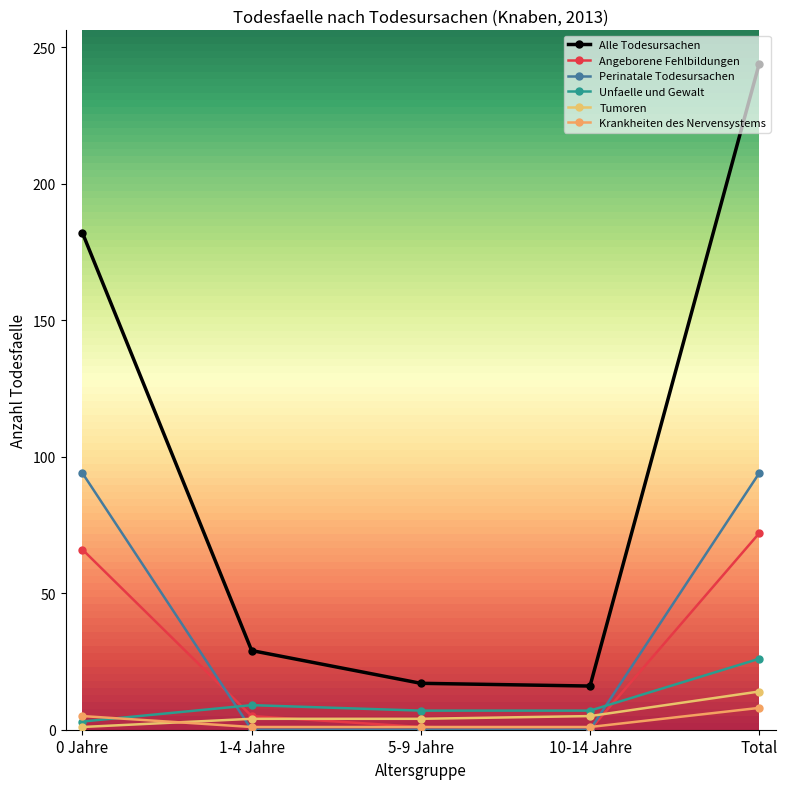

At which category does the chart reach its peak across all series?

Total